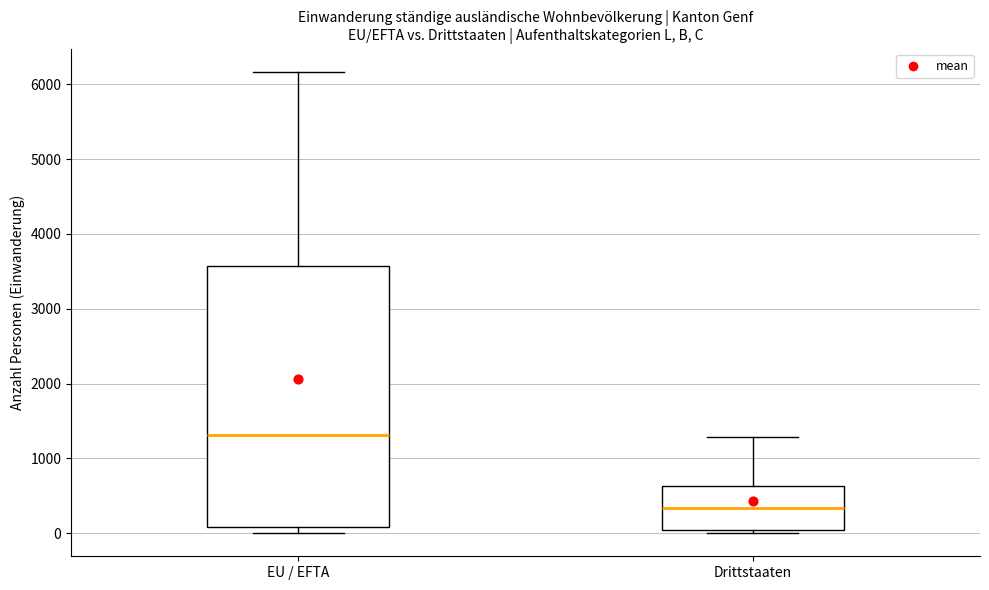

Reading left to right, transcribe this box plot: for each box, give where its median line is, the range the box spans, and where its two whiskers end, as read against the y-axis. The values are not printed on the chart, so give them approximately, as read against the axis.

EU / EFTA: median 1300, box 100 to 3600, whiskers 0 to 6200
Drittstaaten: median 300, box 0 to 600, whiskers 0 (just below the box's lower edge) to 1300